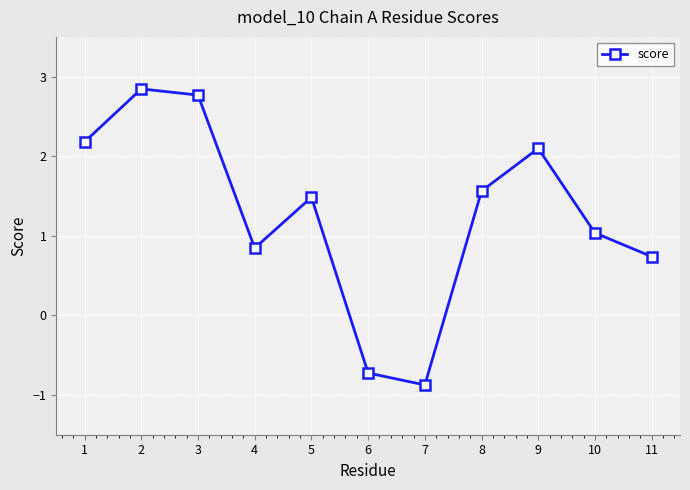

How many lines are shown in the chart?

1